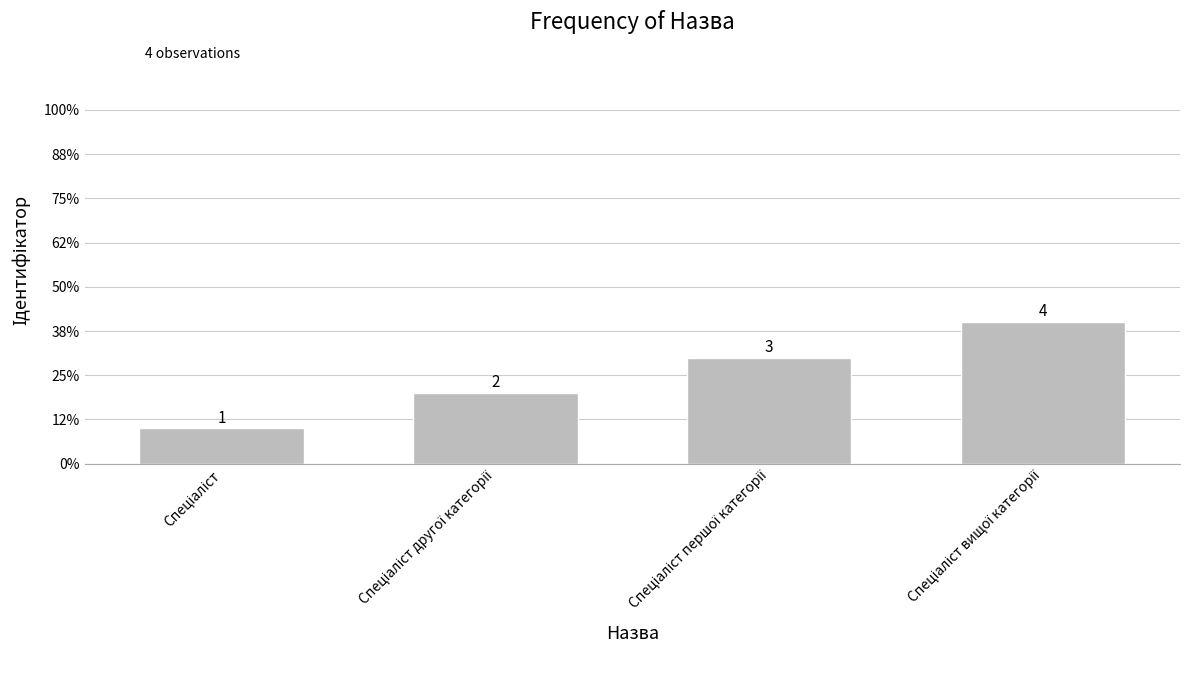

What is the difference between the second highest and second lowest values?

1